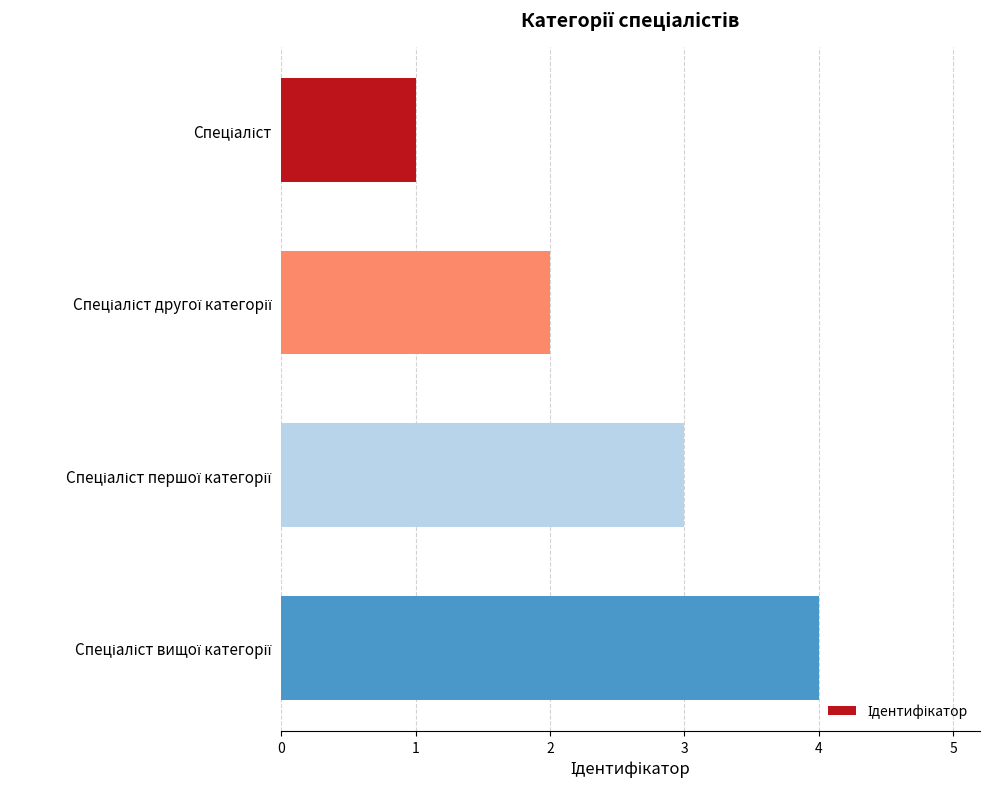

What is the difference between the maximum and minimum values?

3